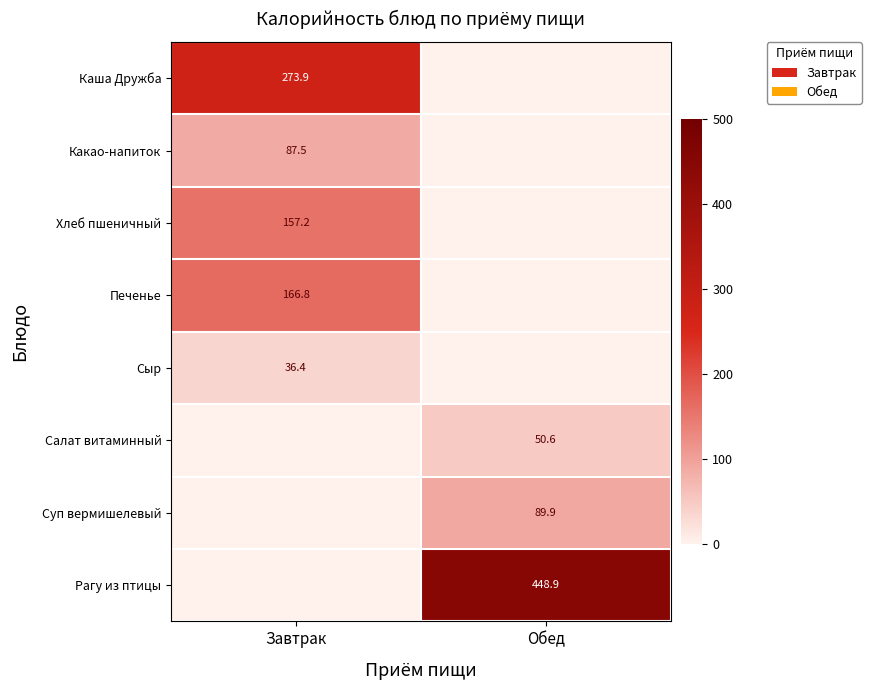

The Каша Дружба series shows 89.8 at Завтрак. True or false?

False